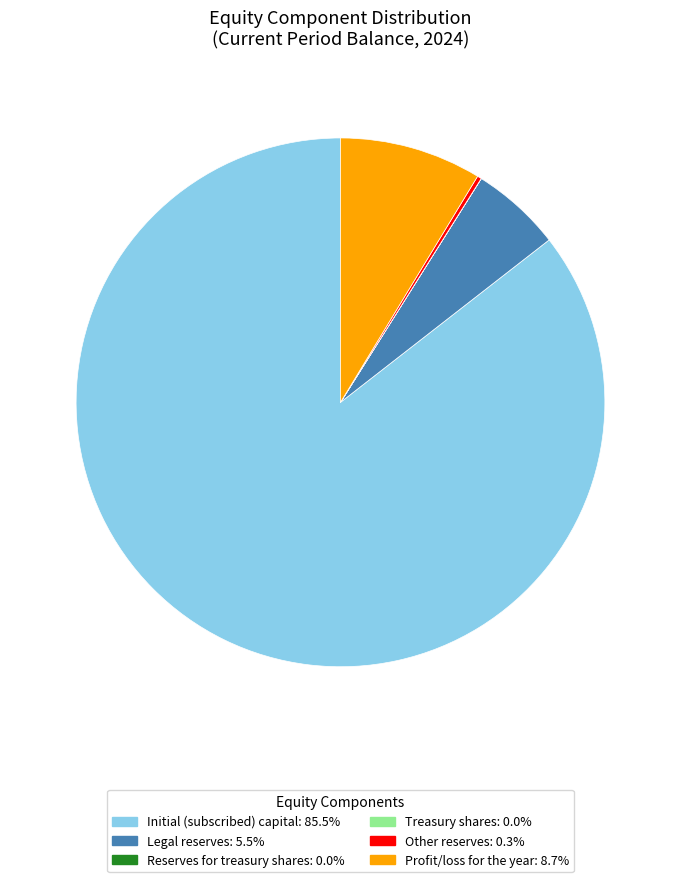

Does any single category account for the majority?

Yes